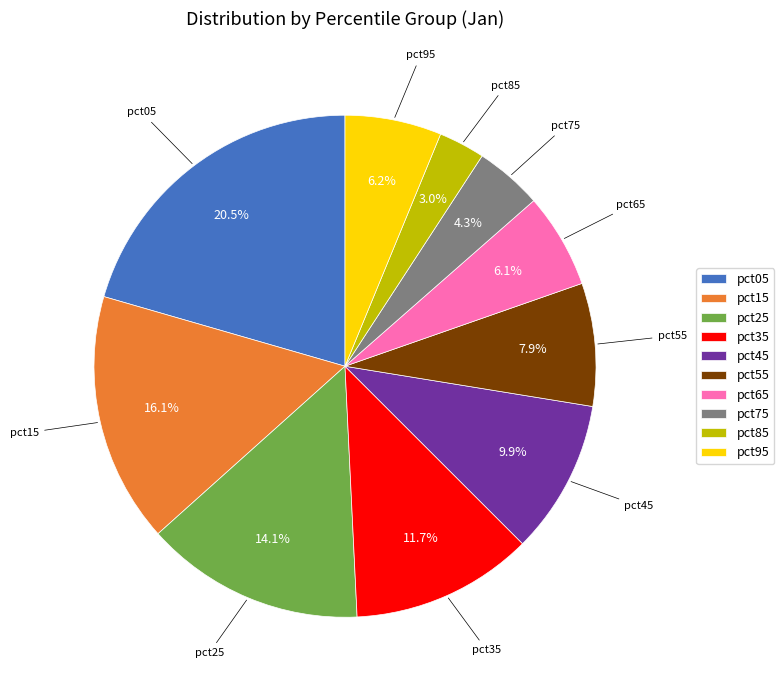

Is there any slice that represents more than half of the pie?

No